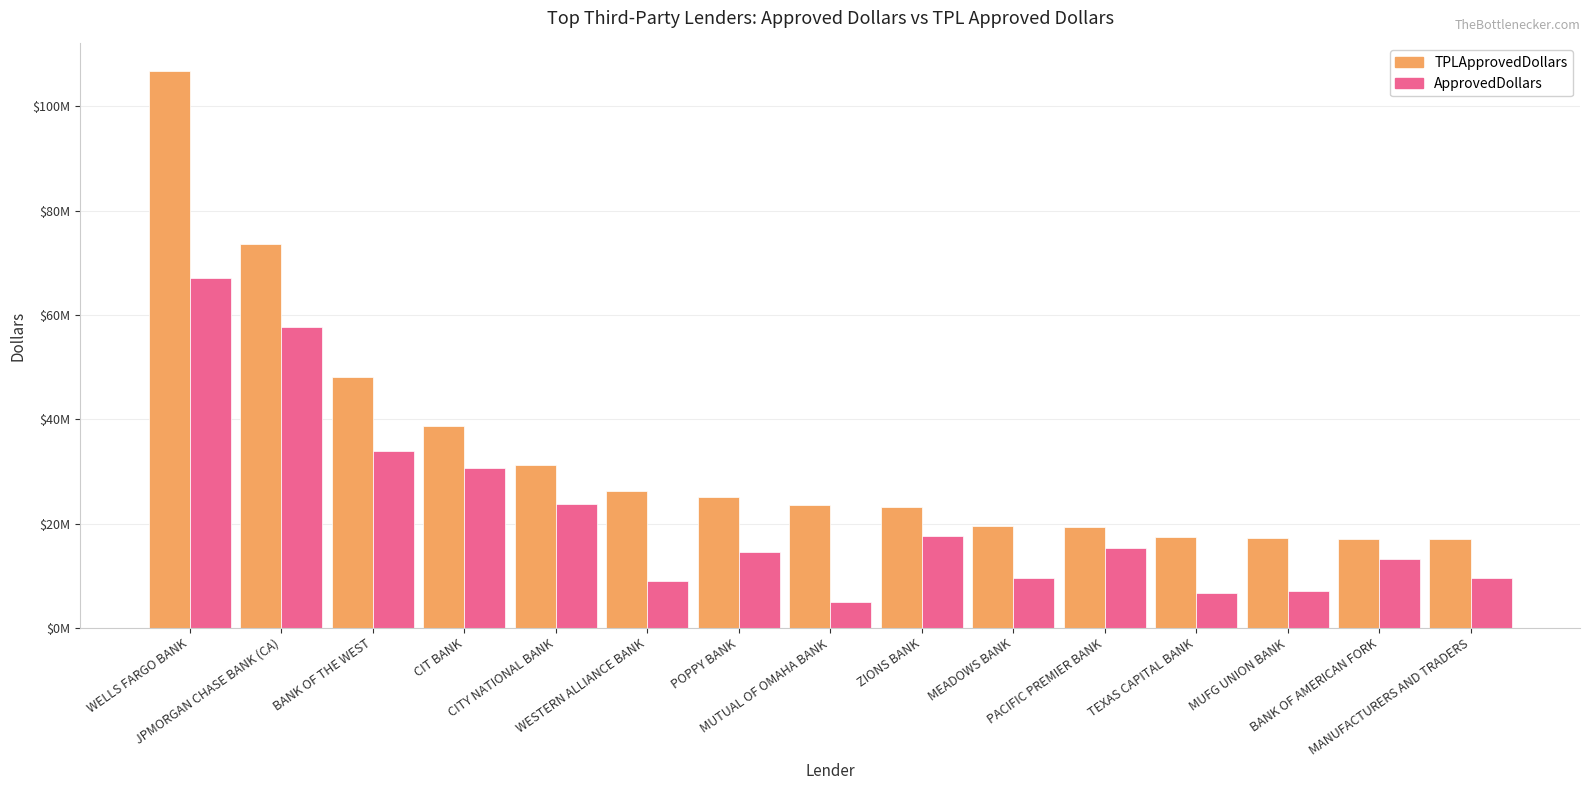

What is the approximate value of ApprovedDollars at PACIFIC PREMIER BANK?

15262000.0